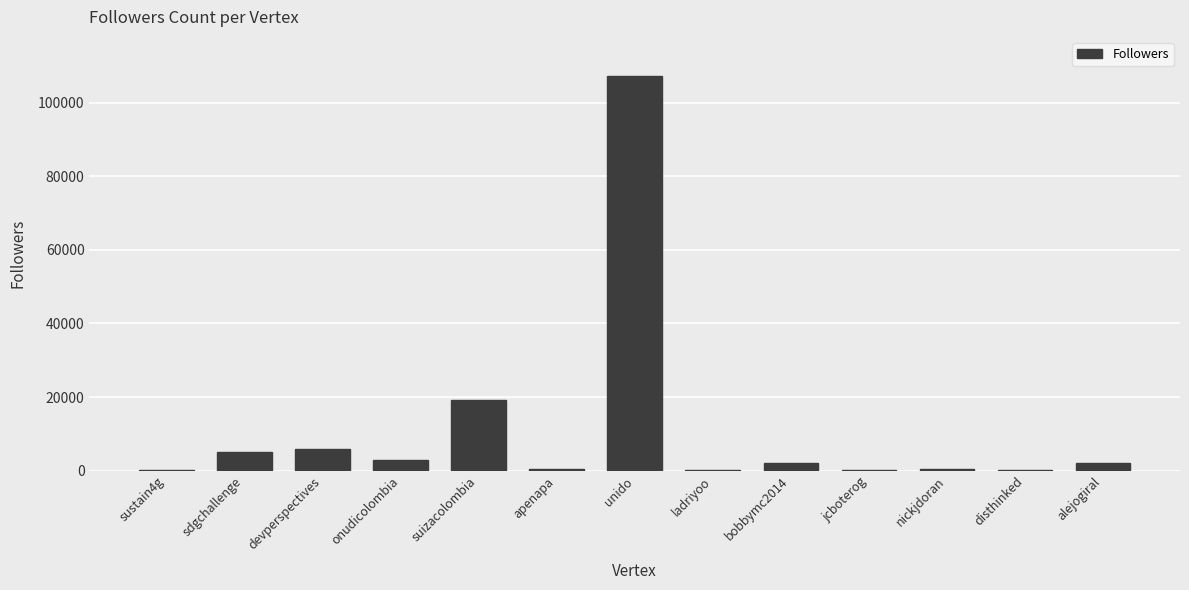

What is the sum of all values?

145760